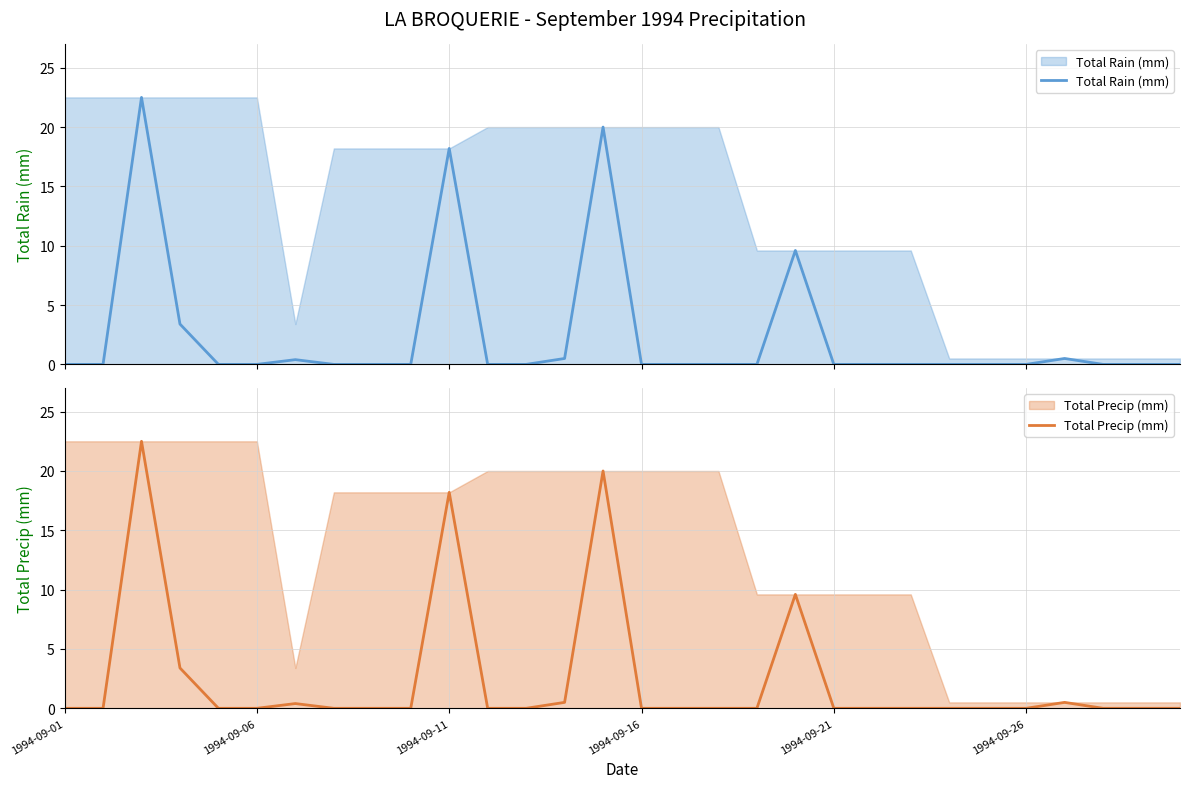

The value of Total Rain (mm) at 28 is 0.0. True or false?

True